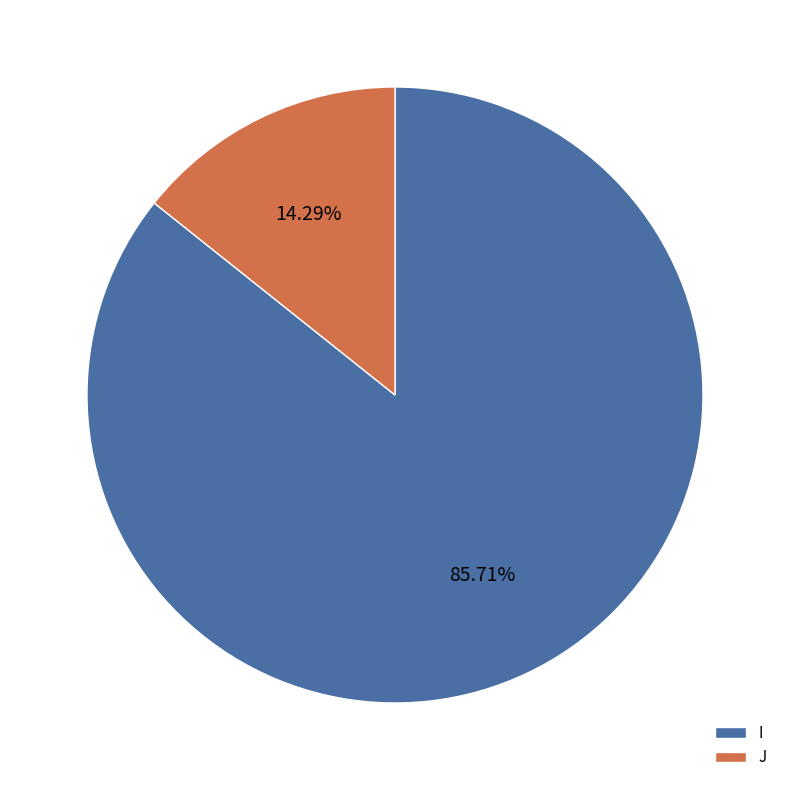

Which slice is the largest?

I